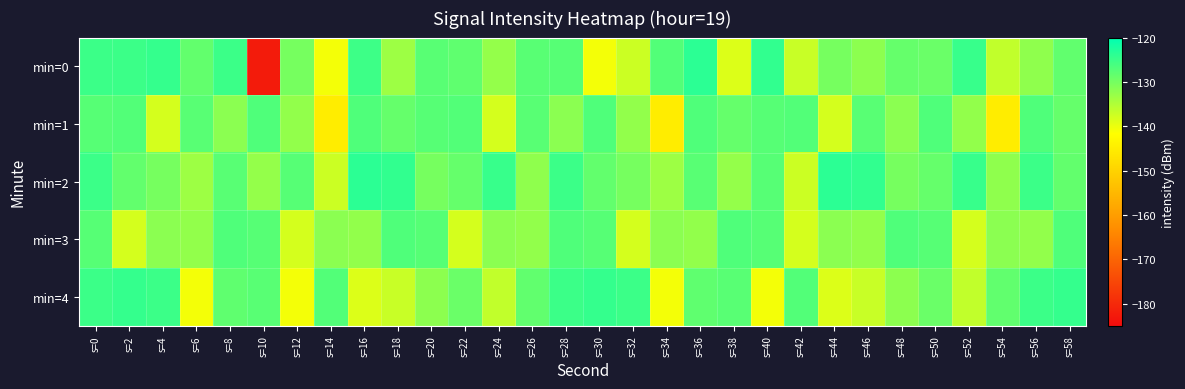

At s=28, list the series in order from largest to smallest.

min=4, min=2, min=3, min=0, min=1